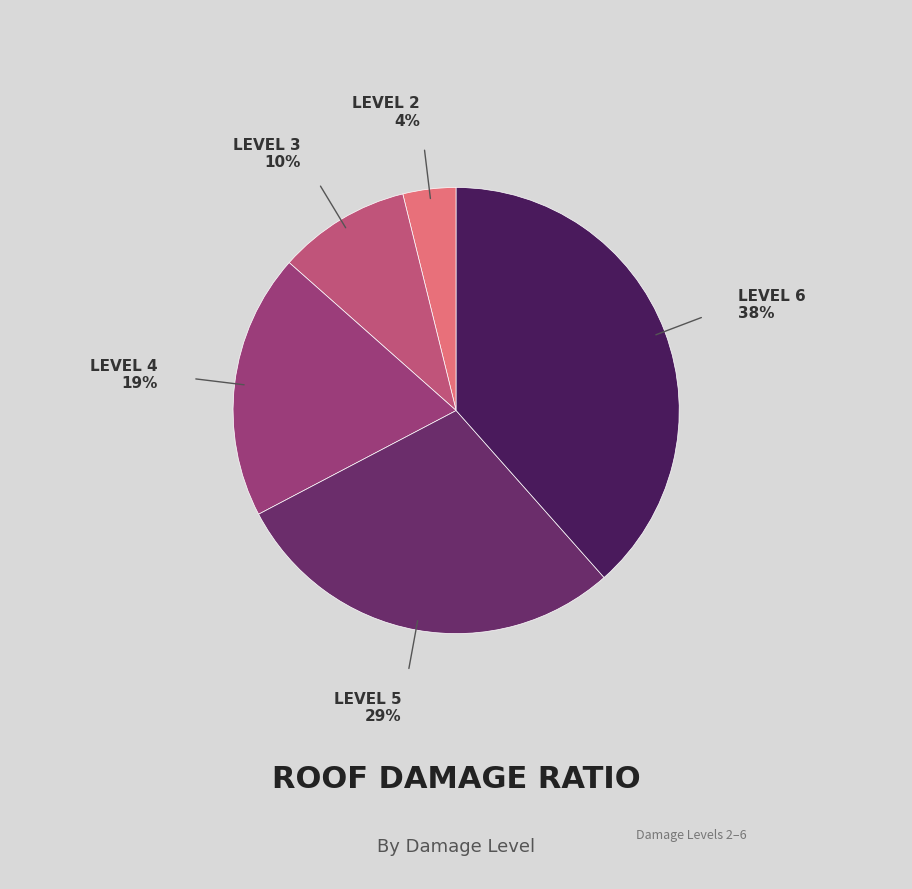

Is there a majority slice in this chart?

No